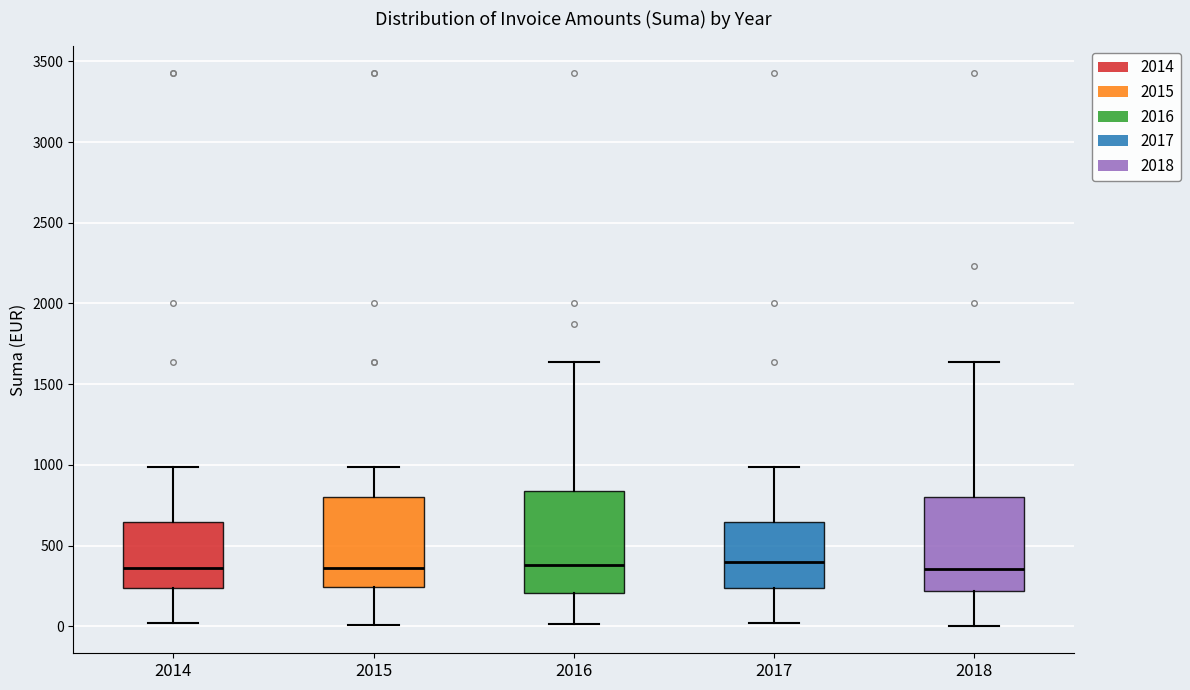

Reading left to right, transcribe this box plot: for each box, give where its median line is, the range the box spans, and where its two whiskers end, as read against the y-axis. The values are not printed on the chart, so give them approximately, as read against the axis.

2014: median 350, box 250 to 650, whiskers 0 to 1000
2015: median 350, box 250 to 800, whiskers 0 to 1000
2016: median 400, box 200 to 850, whiskers 0 to 1650
2017: median 400, box 250 to 650, whiskers 0 to 1000
2018: median 350, box 200 to 800, whiskers 0 to 1650